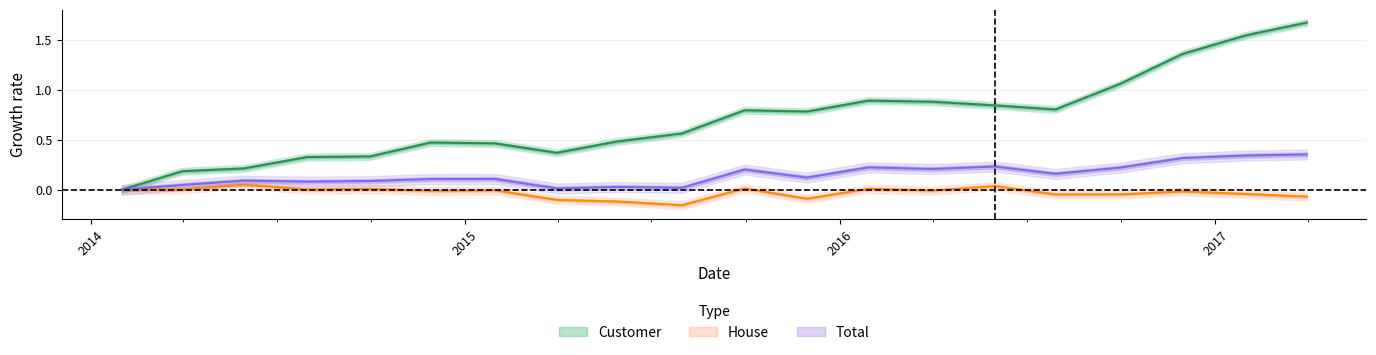

The Total series shows 0.0 at 3. True or false?

False